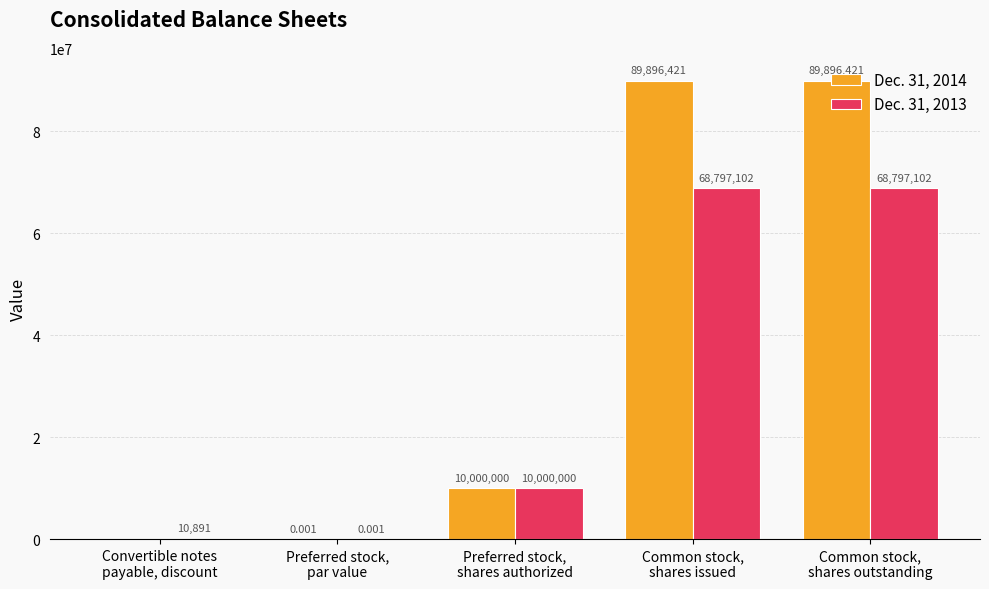

What are all the series names shown in the legend?

Dec. 31, 2014, Dec. 31, 2013